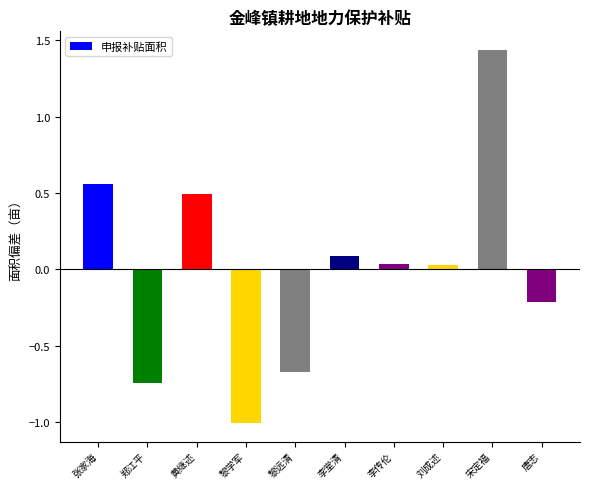

What is the approximate value at 黄继述?

0.5